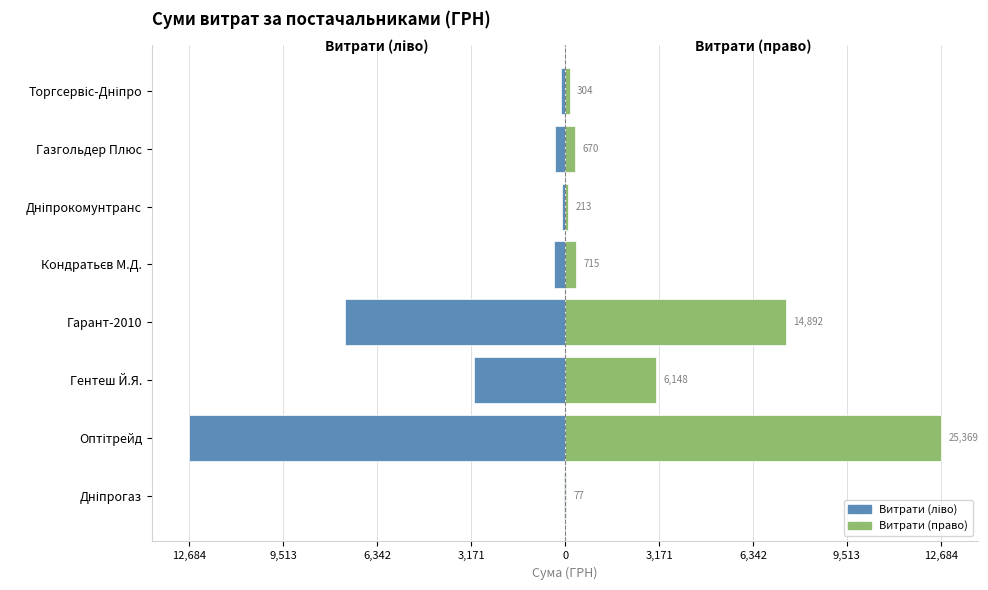

Reading left to right, what are all the values shown in this chart?

Витрати (ліво): -38.7	-12684.5	-3074.0	-7446.0	-357.5	-106.3	-335.0	-152.0
Витрати (право): 38.7	12684.5	3074.0	7446.0	357.5	106.3	335.0	152.0